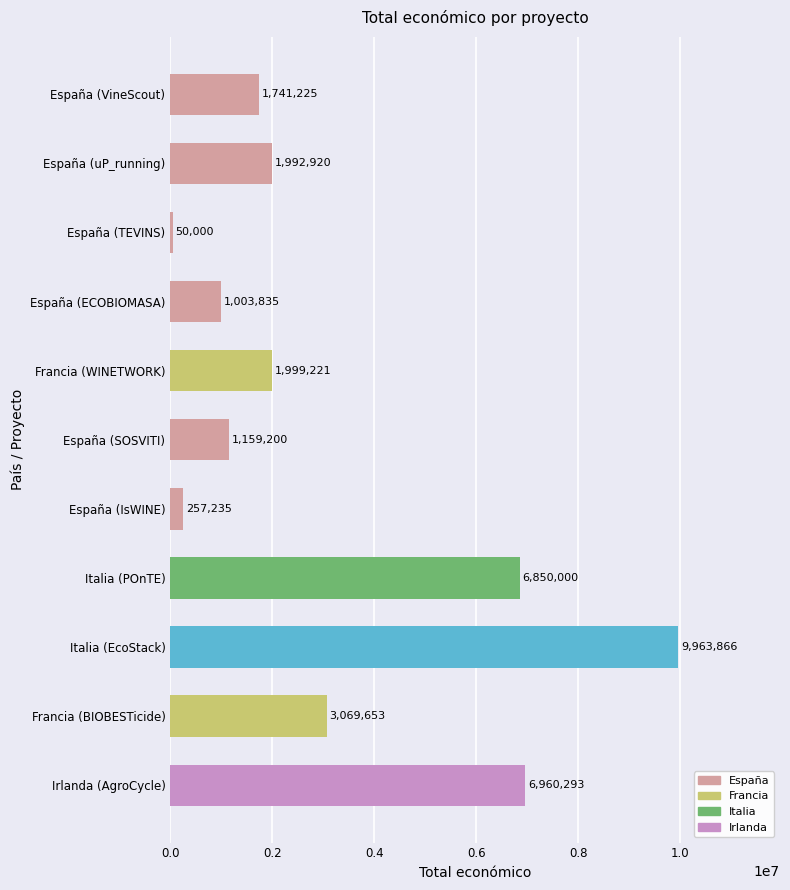

Which label corresponds to the largest value in the chart?

Italia (EcoStack)